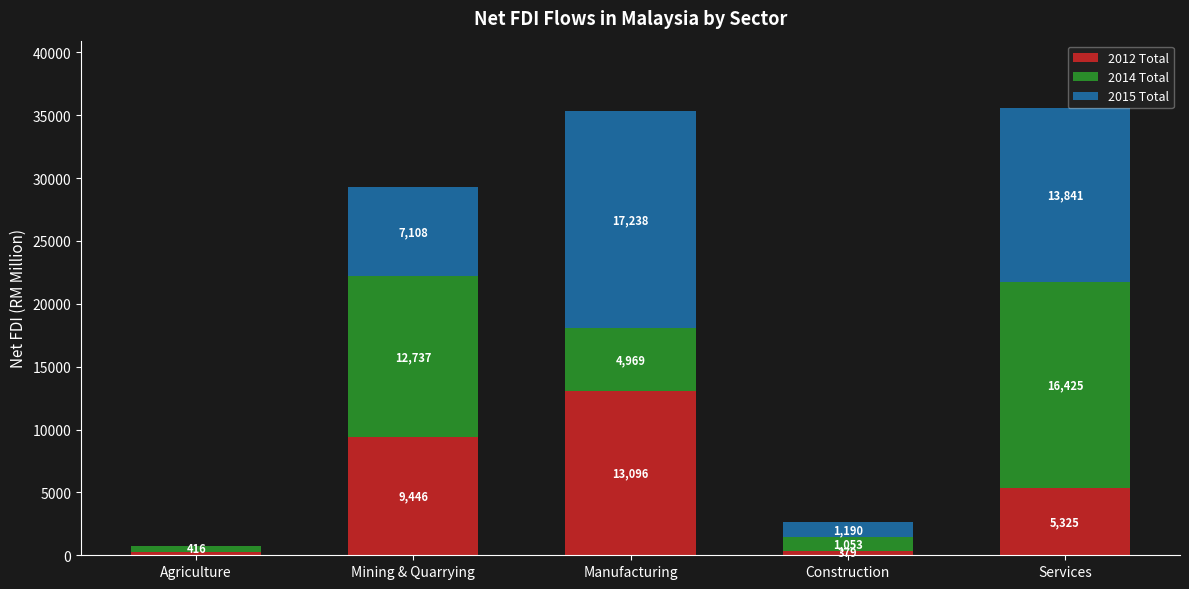

At which label is 2012 Total closest to 6693?

Services